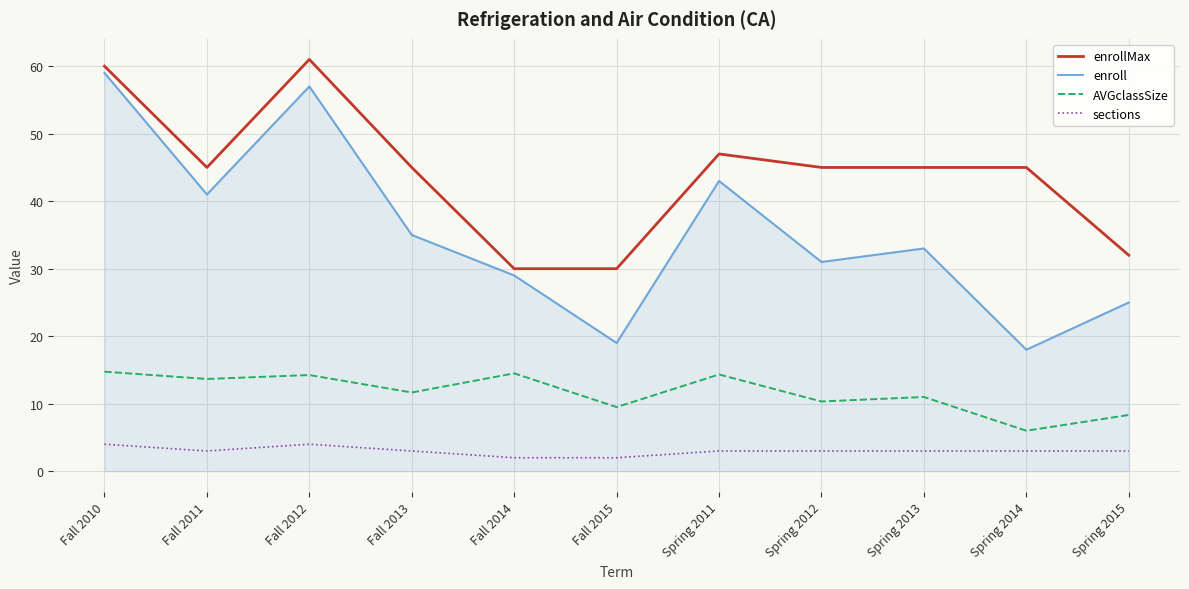

Is the value of AVGclassSize at Fall 2014 greater than the value of enroll at Fall 2012?

No